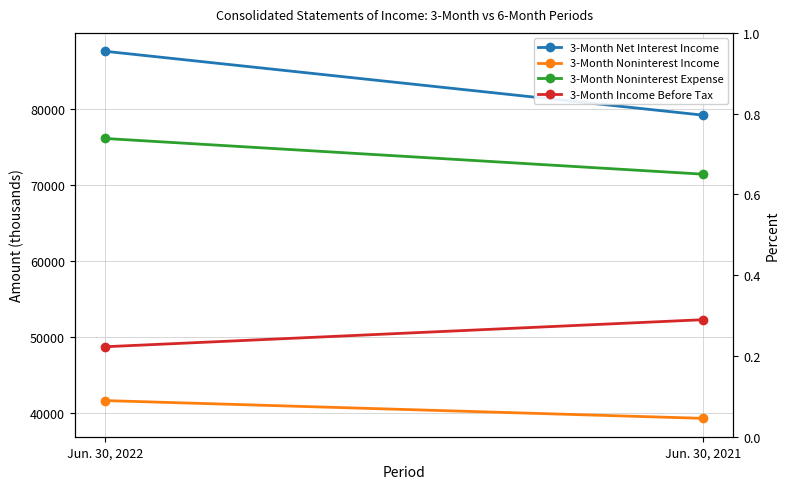

At Jun. 30, 2022, list the series in order from smallest to largest.

3-Month Noninterest Income, 3-Month Income Before Tax, 3-Month Noninterest Expense, 3-Month Net Interest Income